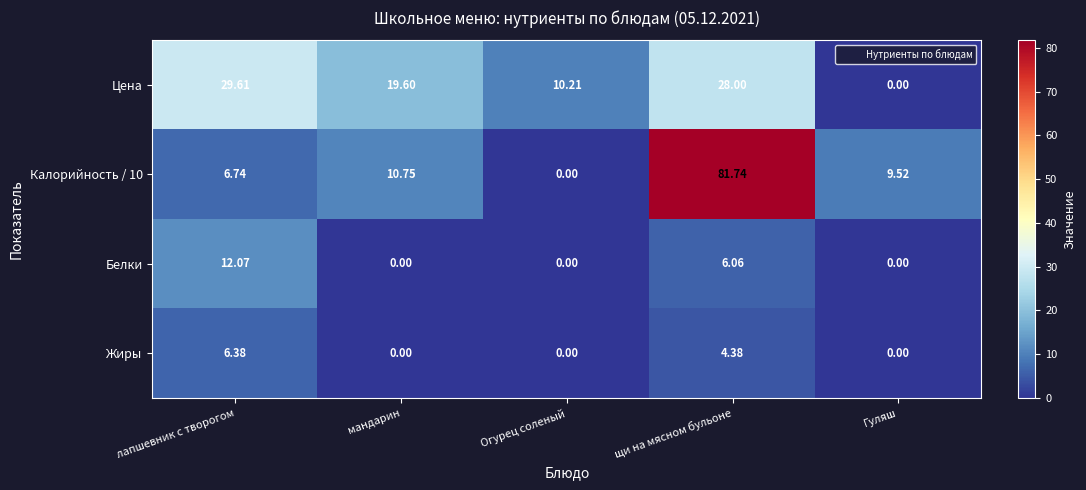

At which label does Цена reach its peak?

лапшевник с творогом